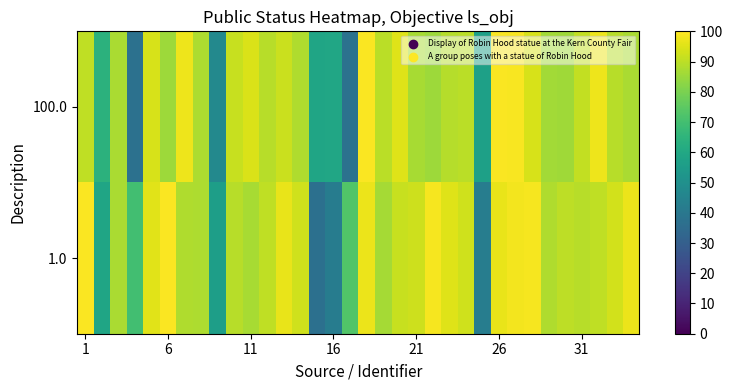

List the series in order of their peak value, highest first.

1.0, 100.0